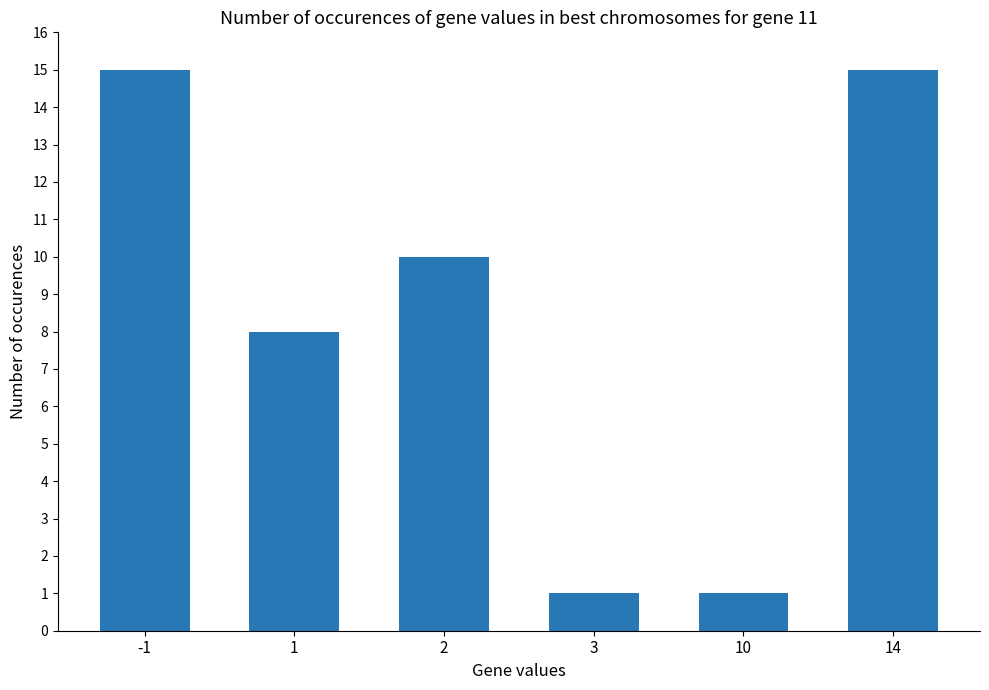

At which label does the data first exceed 10?

-1